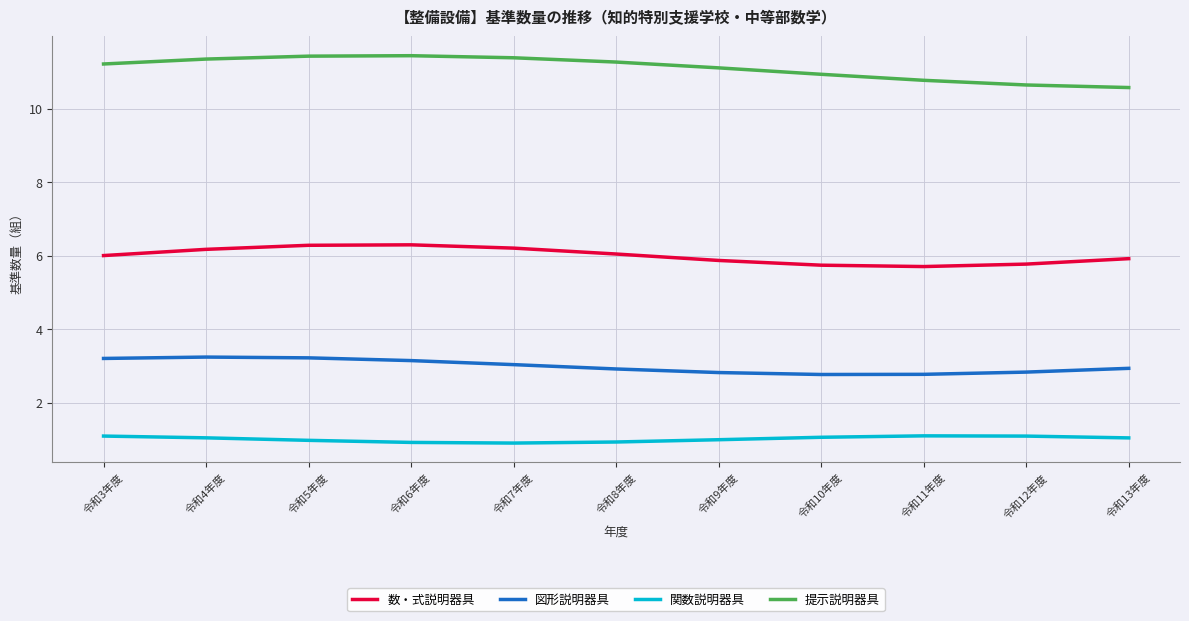

What is the minimum value shown in the chart?

0.9